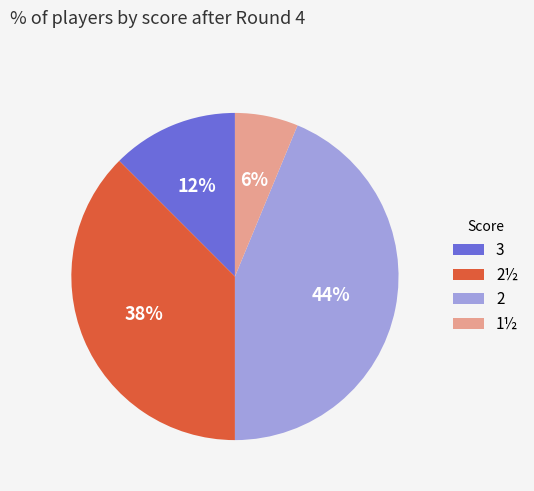

Between 1½ and 3, which is larger?

3